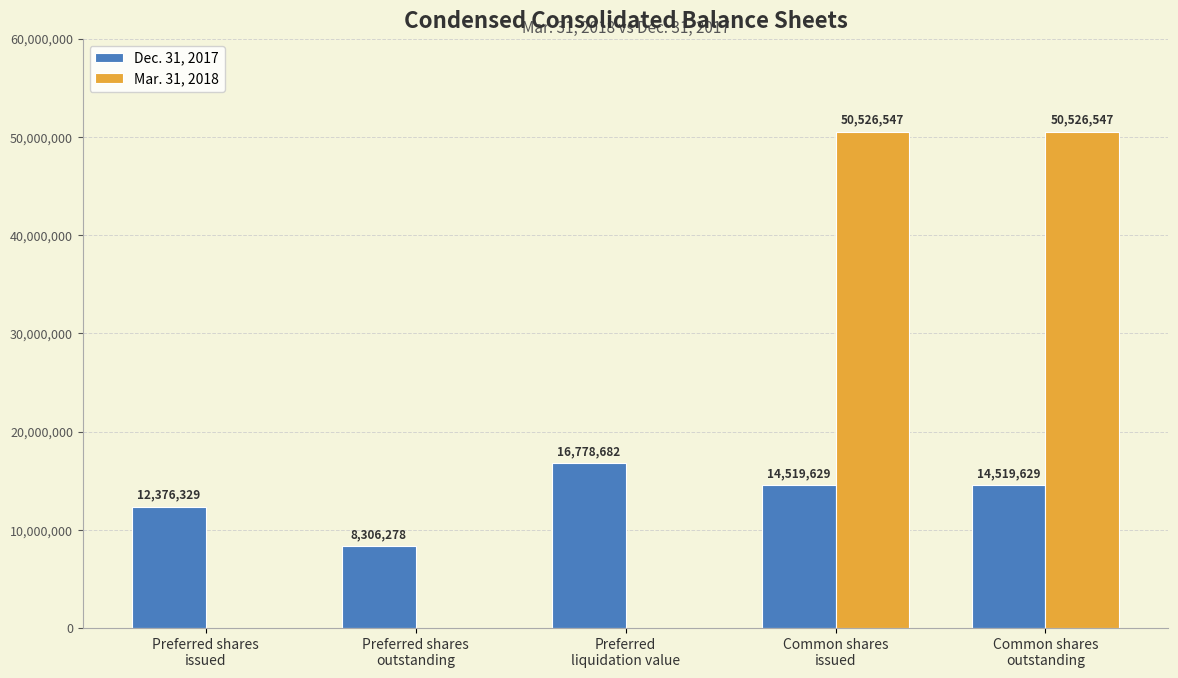

What is the sum of the Dec. 31, 2017 values at Common shares
issued and Common shares
outstanding?

29039258